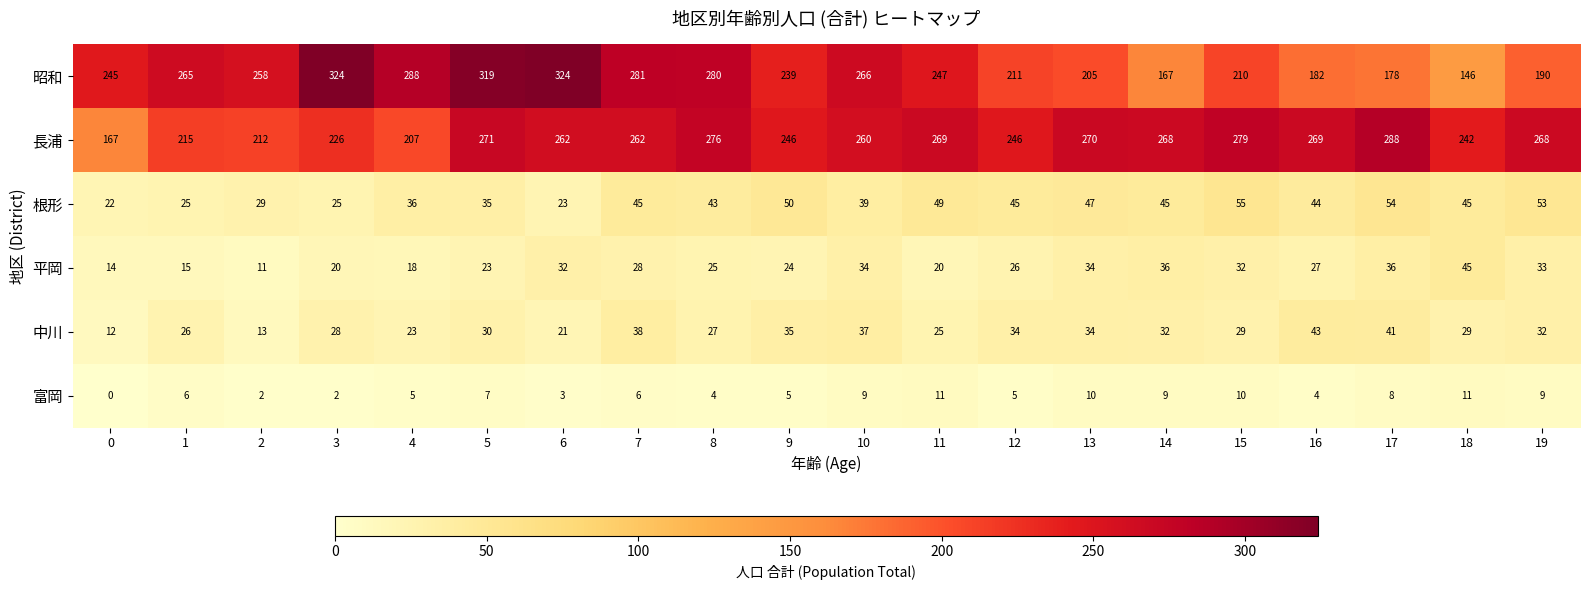

At which label is 平岡 closest to 28?

7